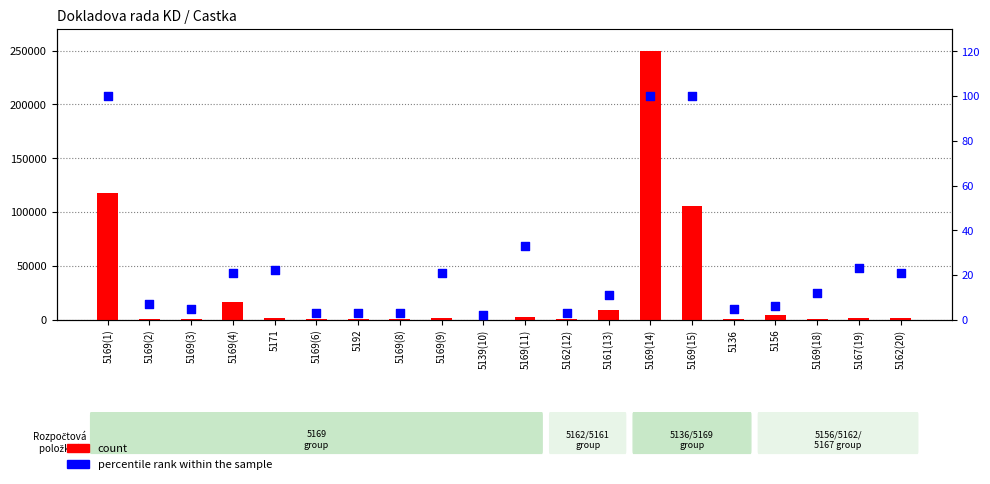

Which series has the largest total across all categories?

count